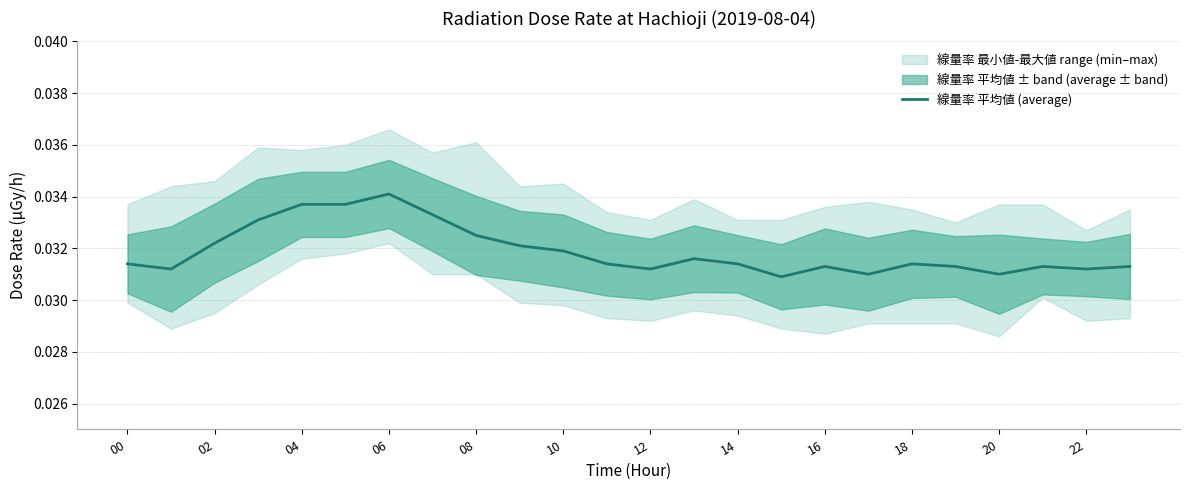

The chart shows a value of 0.0 at 22. True or false?

True